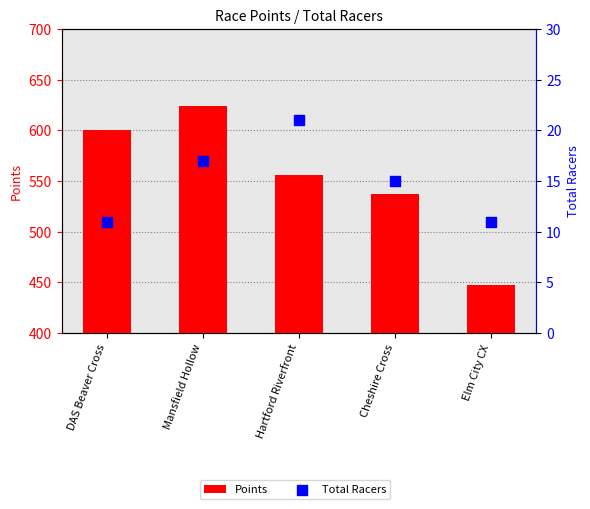

At which category is the sum across all series the highest?

Mansfield Hollow